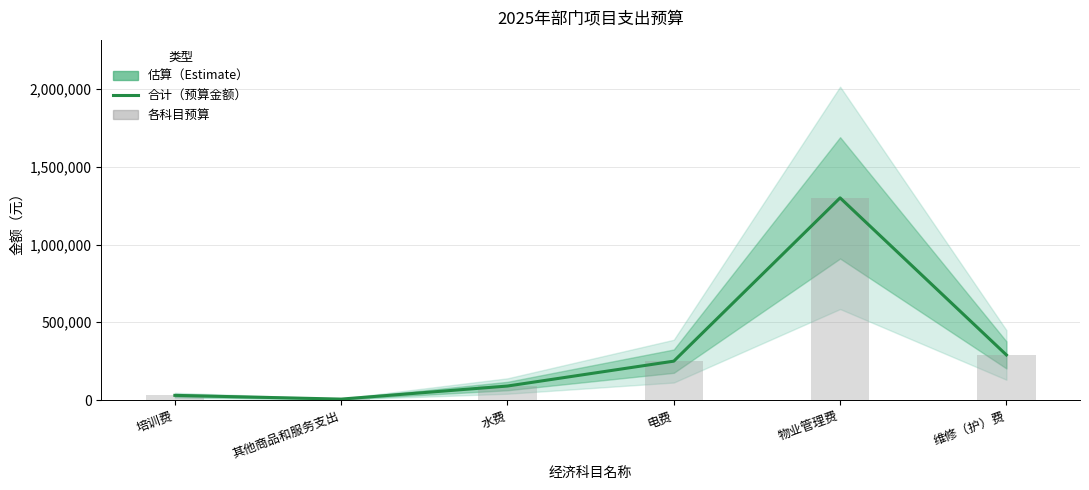

How many categories are shown in the chart?

6